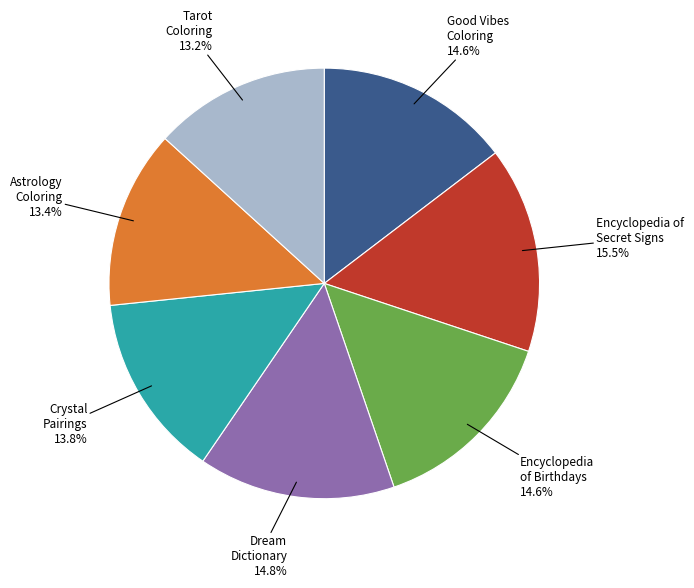

What portion of the pie excludes Dream Dictionary?

85.2%